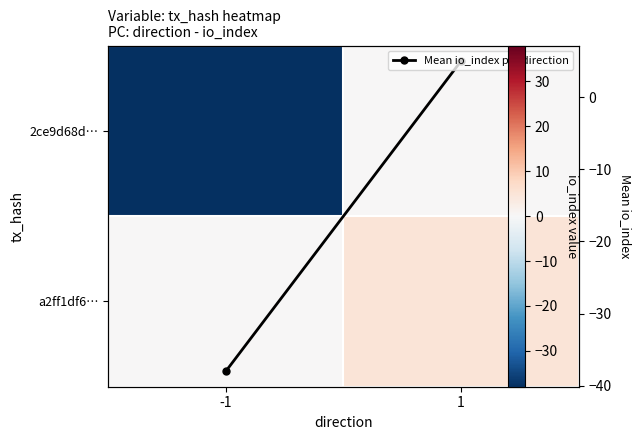

Which series has the widest spread of values?

Mean io_index per direction